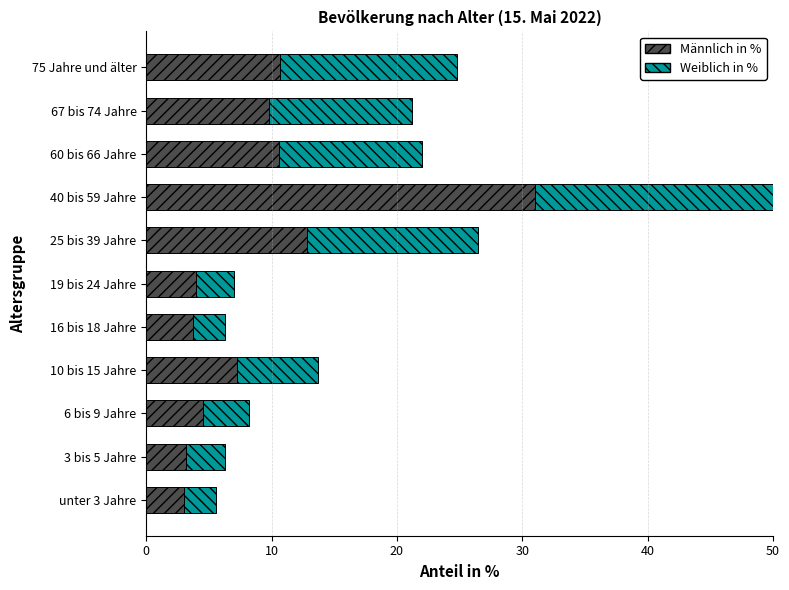

Reading left to right, what are all the values shown in this chart?

Männlich in %: 3.0	3.2	4.5	7.2	3.7	4.0	12.8	31.0	10.6	9.8	10.7
Weiblich in %: 2.6	3.1	3.7	6.5	2.6	3.0	13.7	28.4	11.4	11.4	14.1